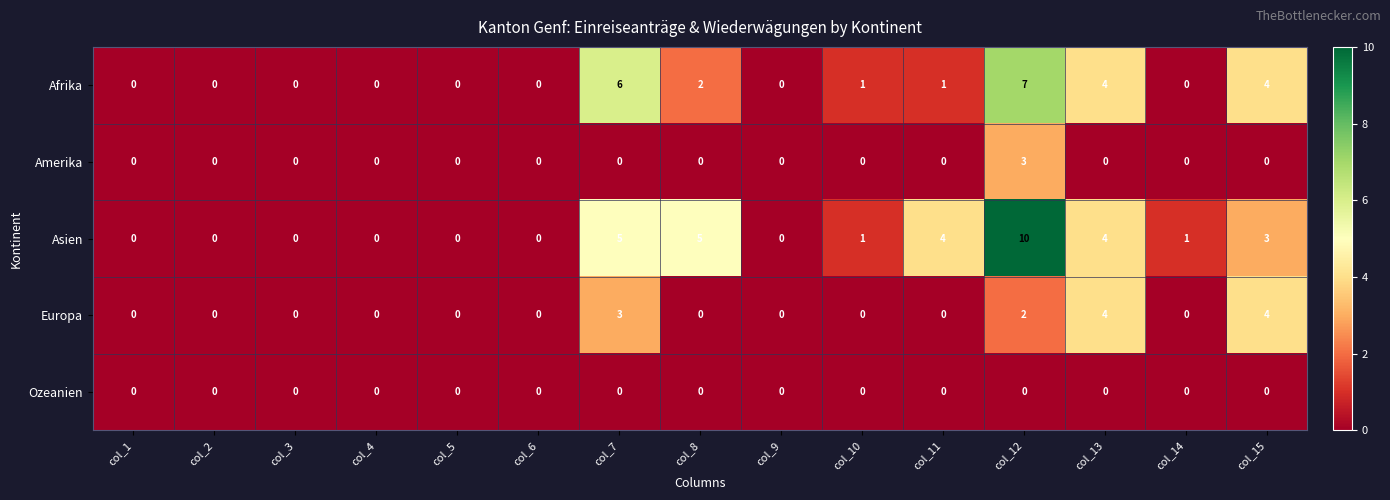

What is the sum of the Europa values at col_13 and col_8?

4